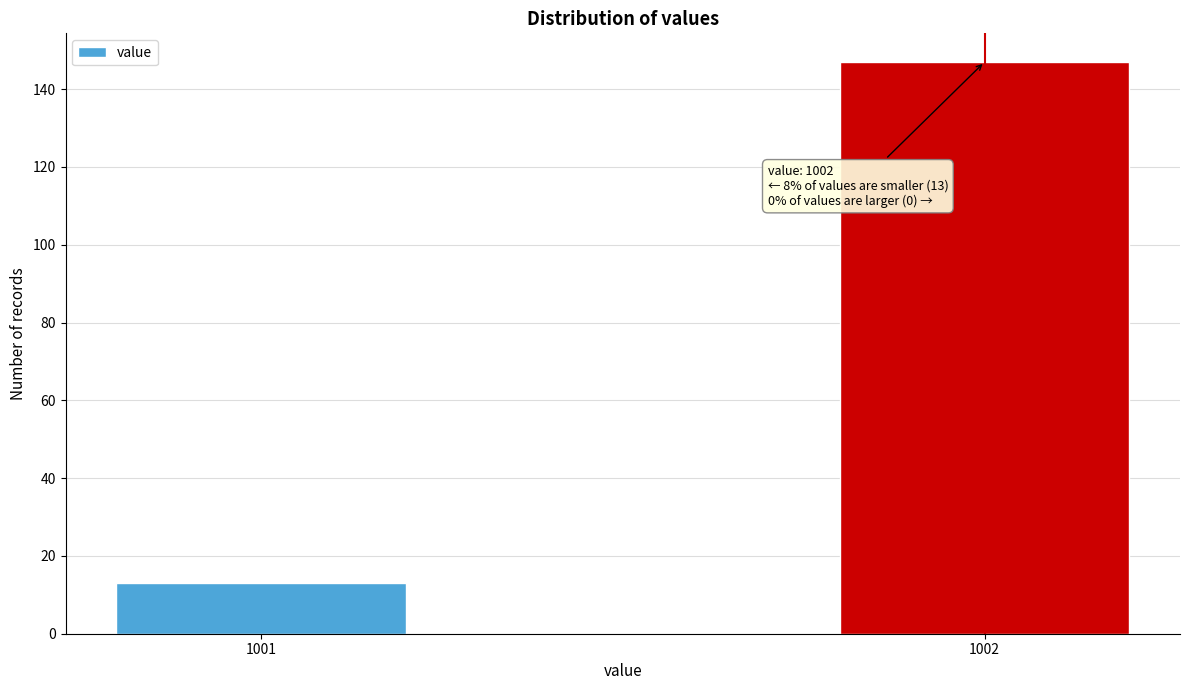

Reading left to right, transcribe all the data shown in this chart.

13	147